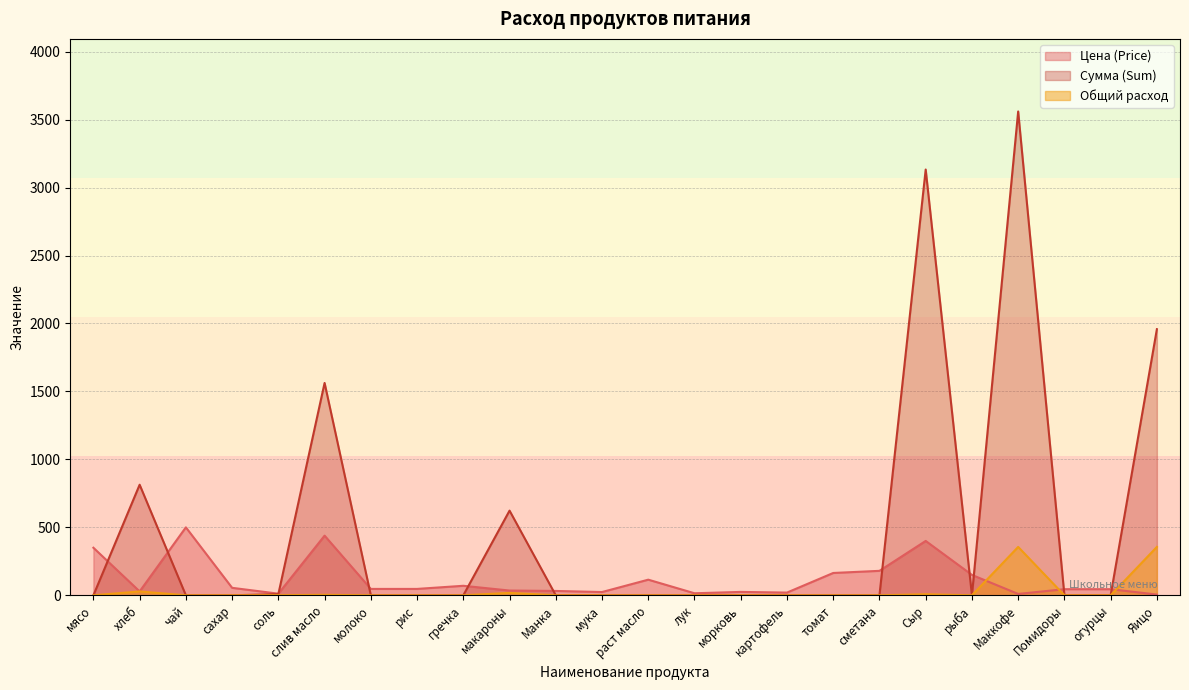

How many lines are shown in the chart?

3